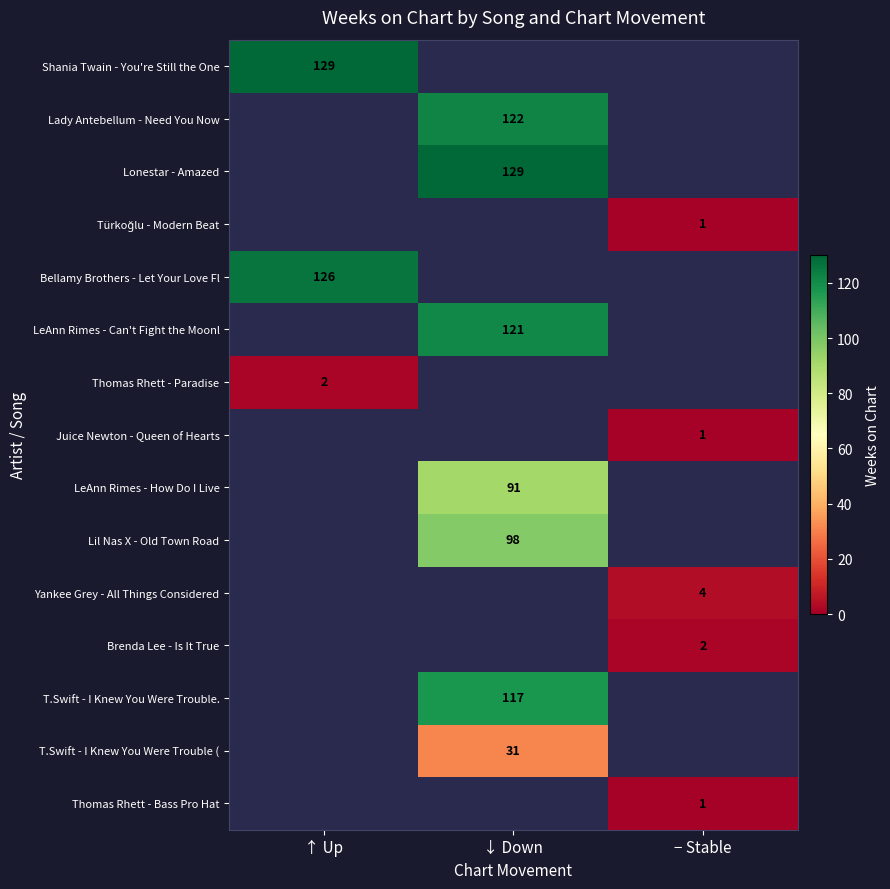

At how many categories does at least one series exceed 125?

2